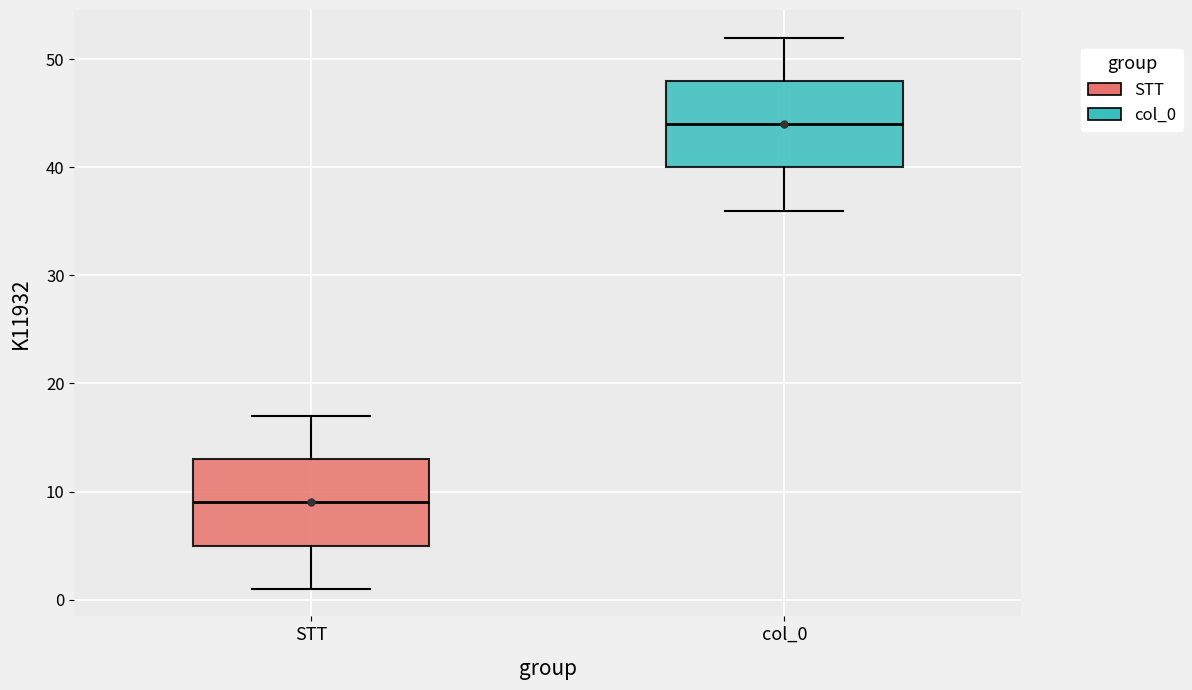

Reading left to right, transcribe this box plot: for each box, give where its median line is, the range the box spans, and where its two whiskers end, as read against the y-axis. The values are not printed on the chart, so give them approximately, as read against the axis.

STT: median 9, box 5 to 13, whiskers 1 to 17
col_0: median 44, box 40 to 48, whiskers 36 to 52